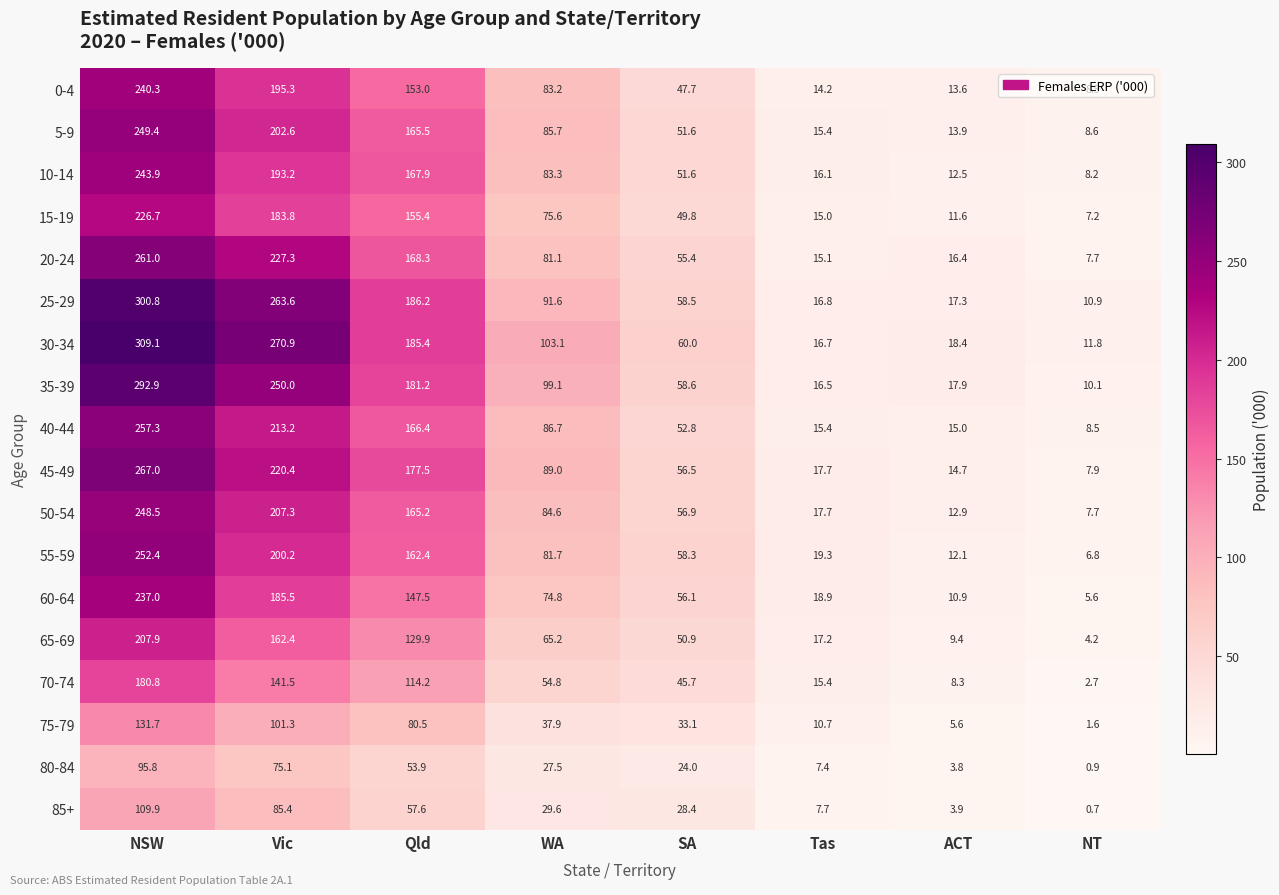

Which series changed the most between WA and Tas?

30-34